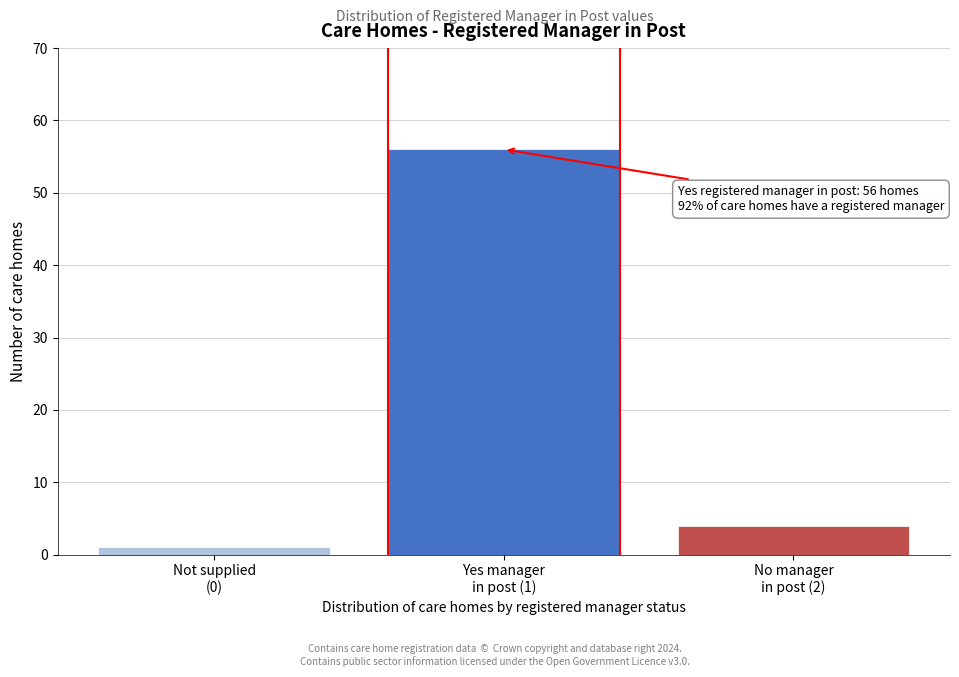

Reading left to right, transcribe all the data shown in this chart.

1	56	4